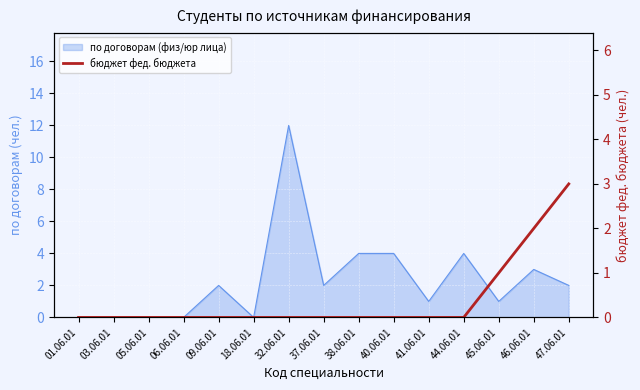

True or false: the data shows 0 at 09.06.01.

True